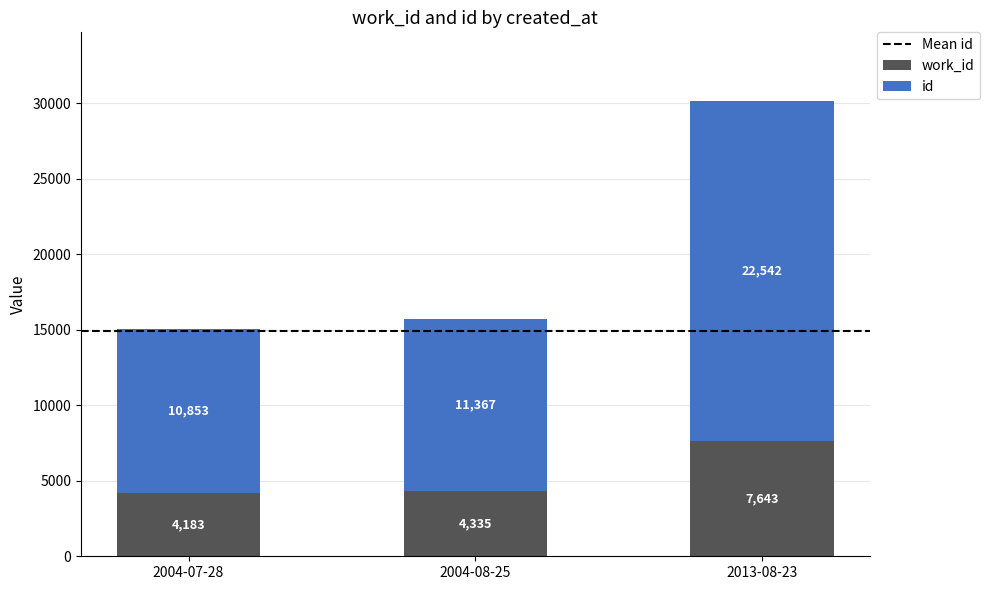

At which category is the sum across all series the highest?

2013-08-23